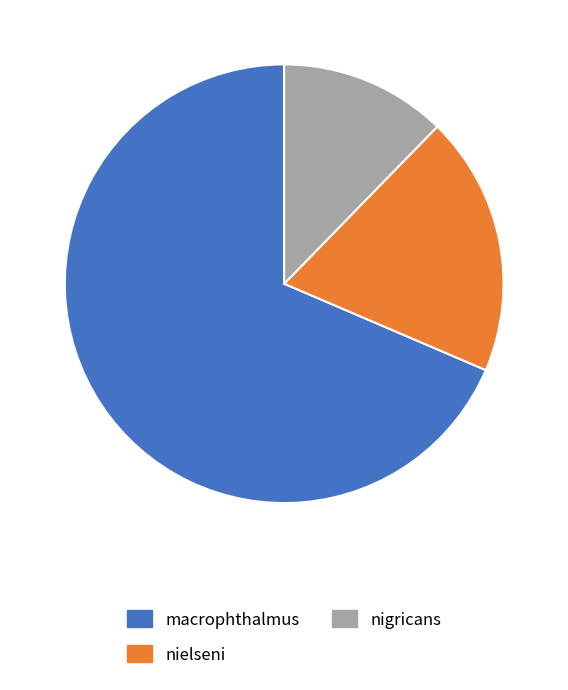

Which has a higher value, macrophthalmus or nigricans?

macrophthalmus